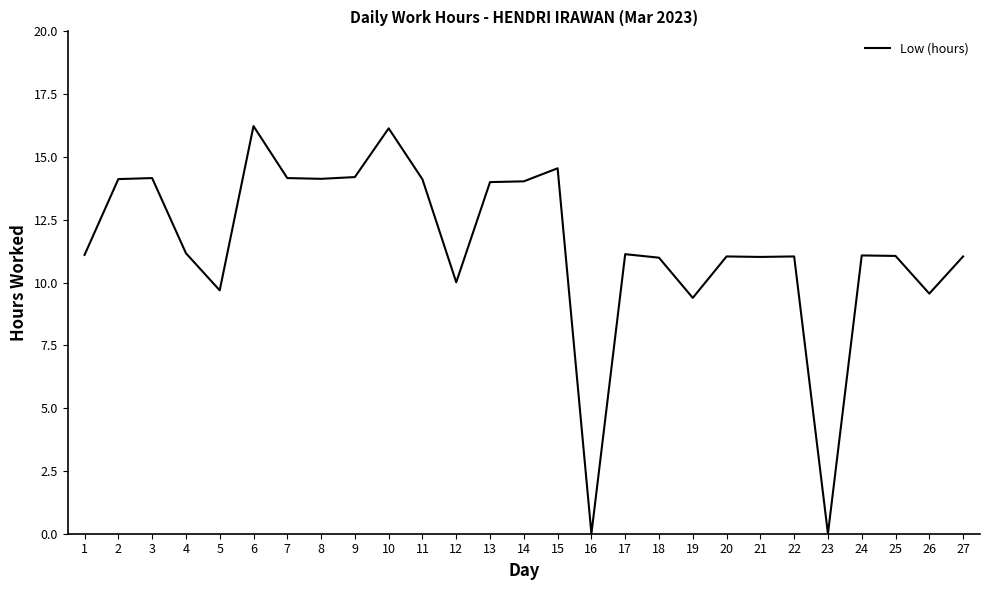

What is the difference between the values at 11 and 15?

0.4